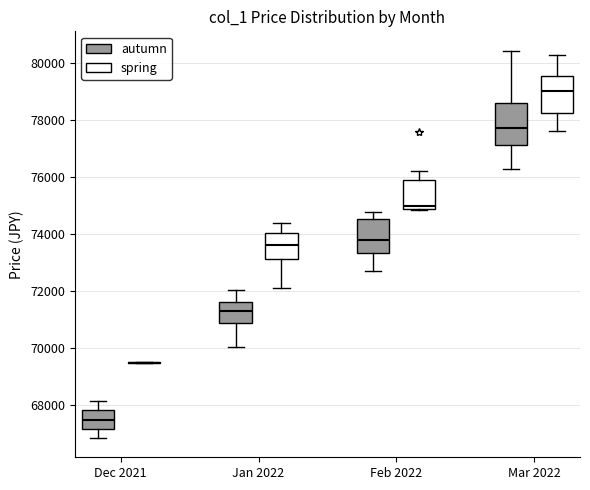

Reading left to right, read every box against the y-axis: the position of its median line, the range the box covers, and the ends of its whiskers. The values are not printed on the chart, so give them approximately, as read against the axis.

Dec 2021 (autumn): median 67400, box 67200 to 67800, whiskers 66800 to 68200
Dec 2021 (spring): box collapsed to a line at 69400, whiskers 69400 to 69600
Jan 2022 (autumn): median 71400, box 70800 to 71600, whiskers 70000 to 72000
Jan 2022 (spring): median 73600, box 73200 to 74000, whiskers 72200 to 74400
Feb 2022 (autumn): median 73800, box 73400 to 74600, whiskers 72600 to 74800
Feb 2022 (spring): median 75000, box 74800 to 76000, whiskers 74800 to 76200
Mar 2022 (autumn): median 77800, box 77200 to 78600, whiskers 76200 to 80400
Mar 2022 (spring): median 79000, box 78200 to 79600, whiskers 77600 to 80200